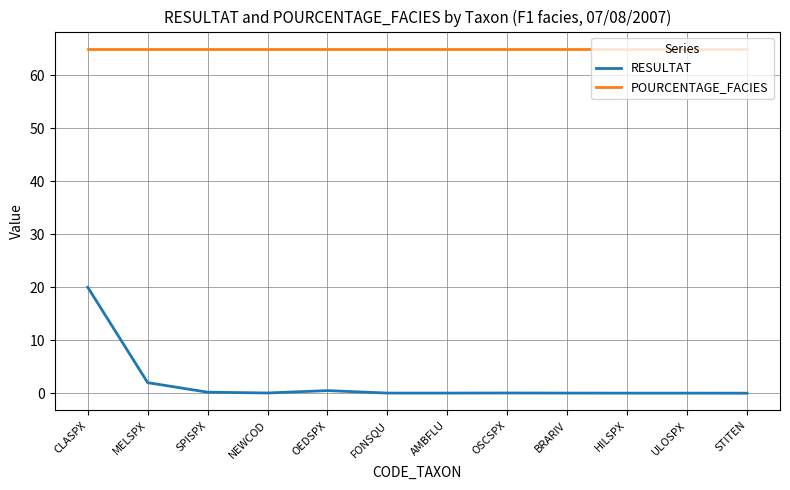

At which category is the sum across all series the highest?

CLASPX